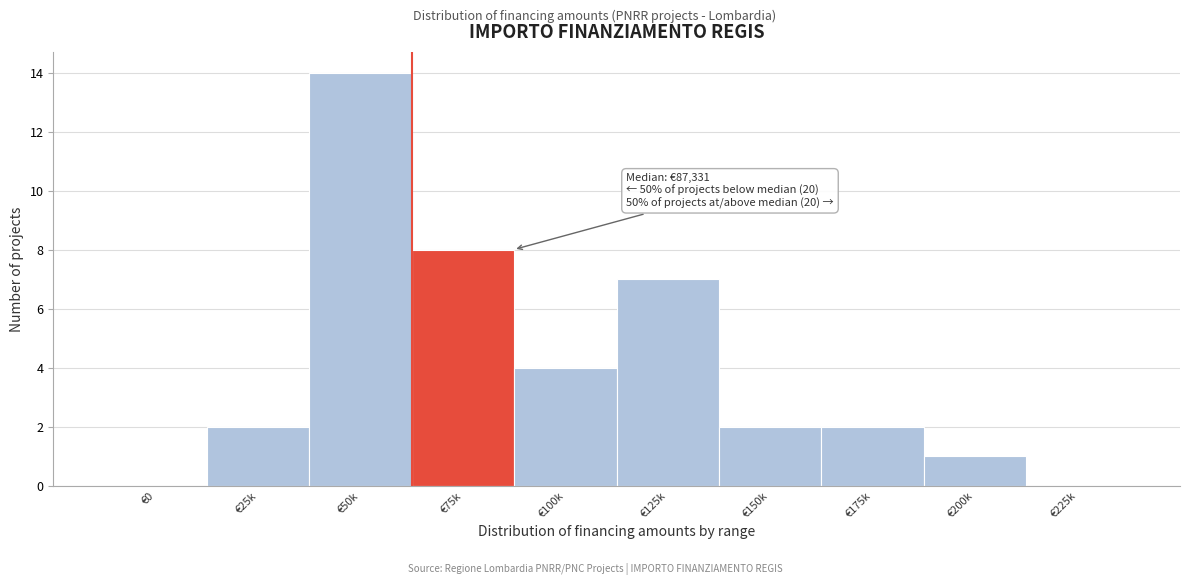

Reading left to right, transcribe all the data shown in this chart.

€0=0	€25k=2	€50k=14	€75k=8	€100k=4	€125k=7	€150k=2	€175k=2	€200k=1	€225k=0